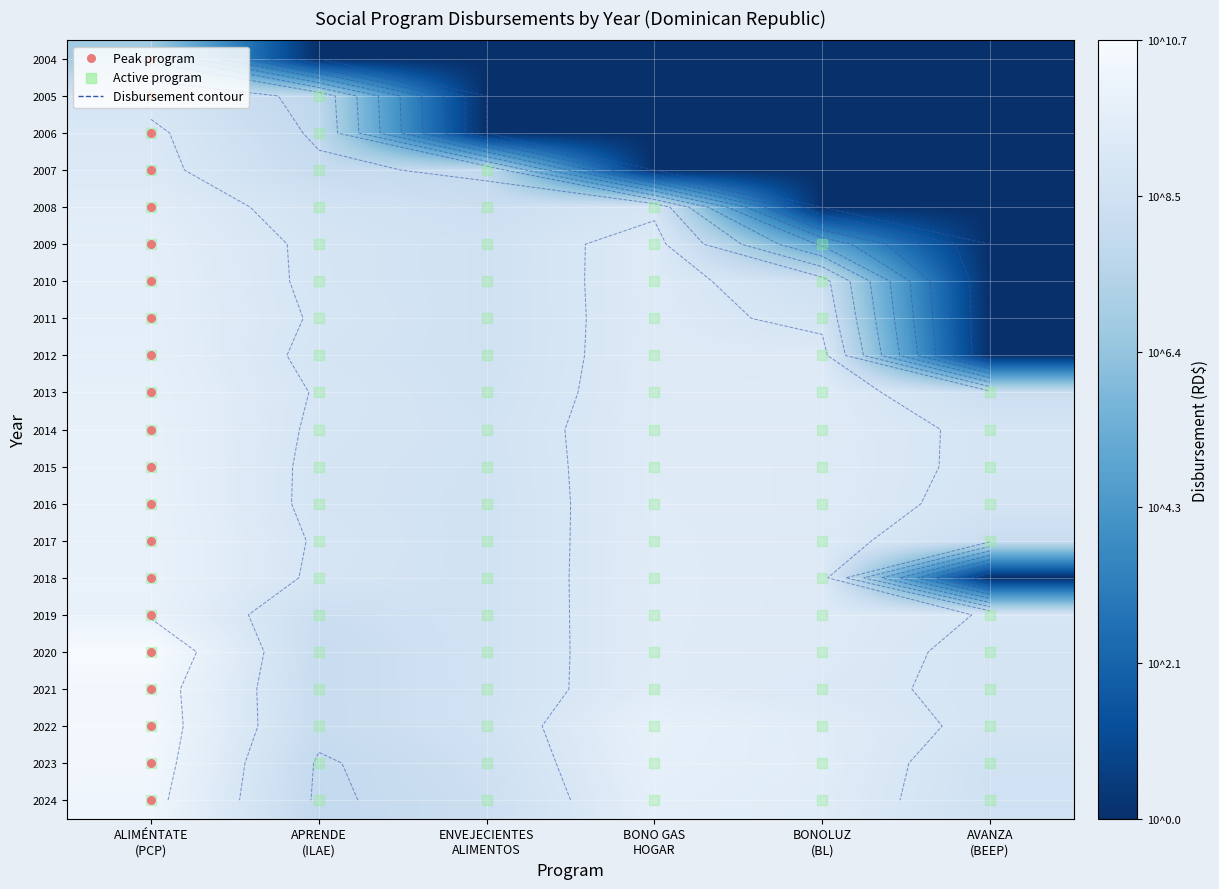

How many distinct data groups are displayed?

21